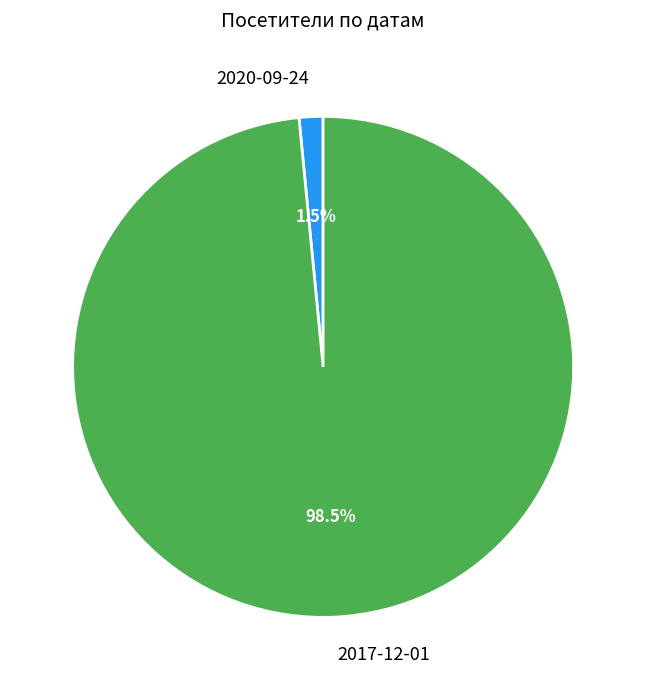

Which slice represents more than half of the pie?

2017-12-01